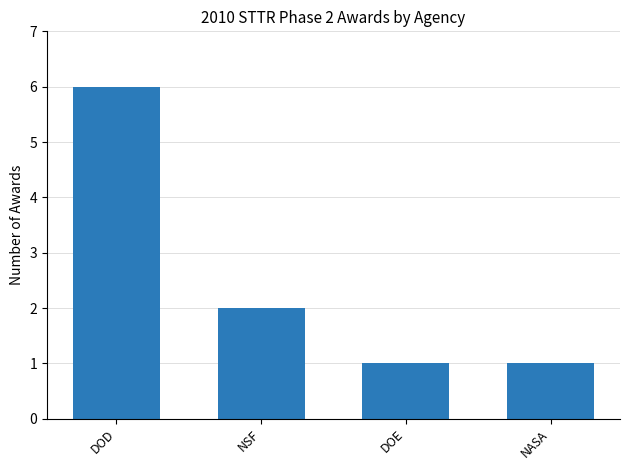

Which has a higher value, NASA or DOD?

DOD